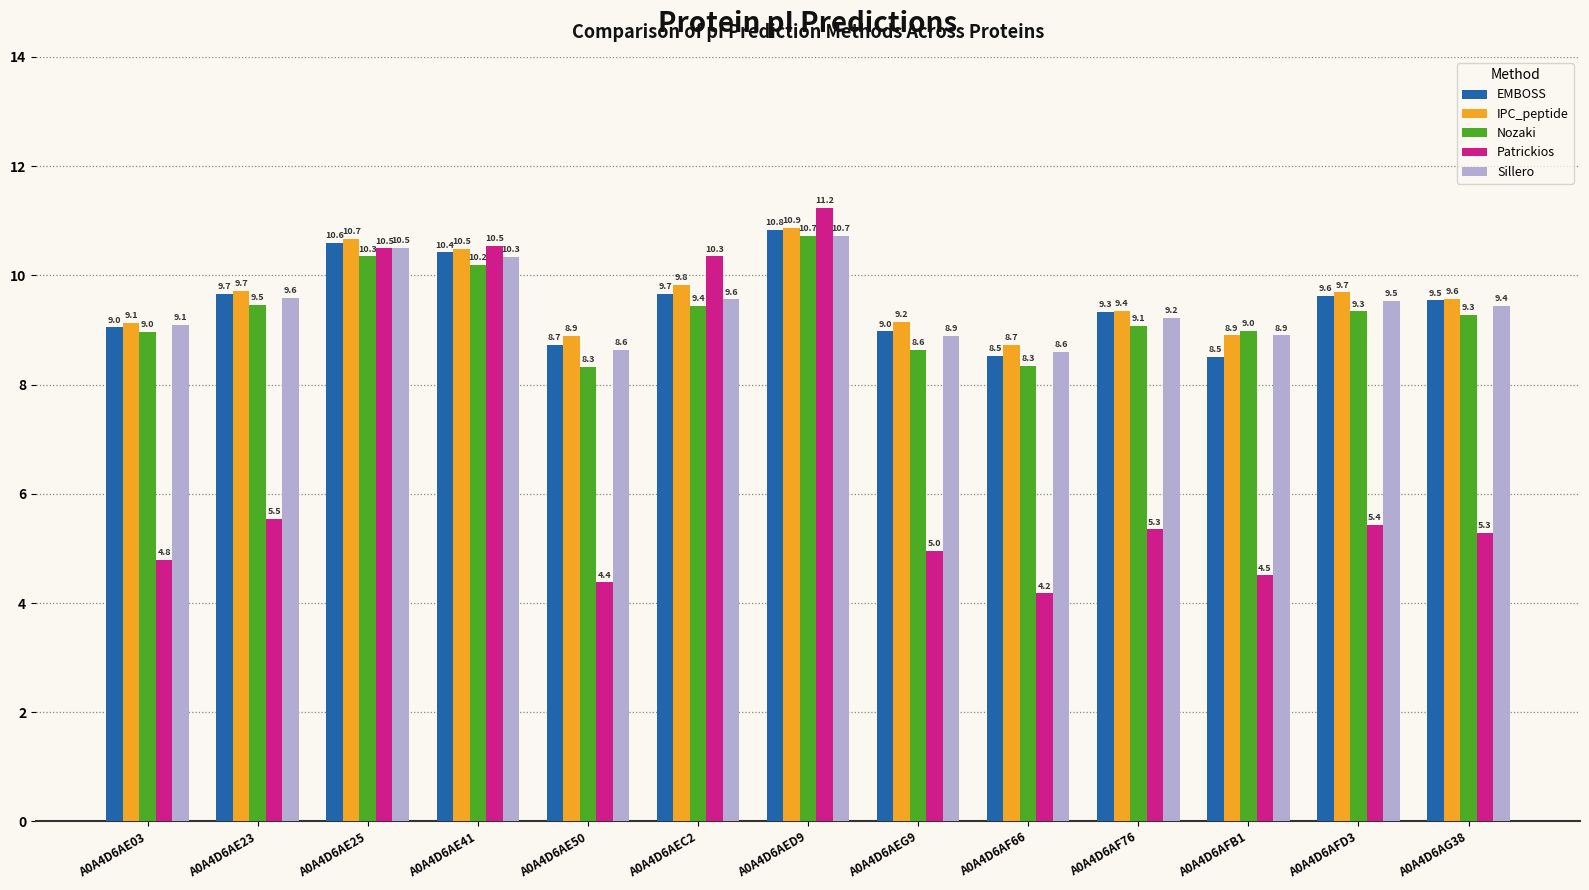

What is the label of the 10th bar from the left?

A0A4D6AF76